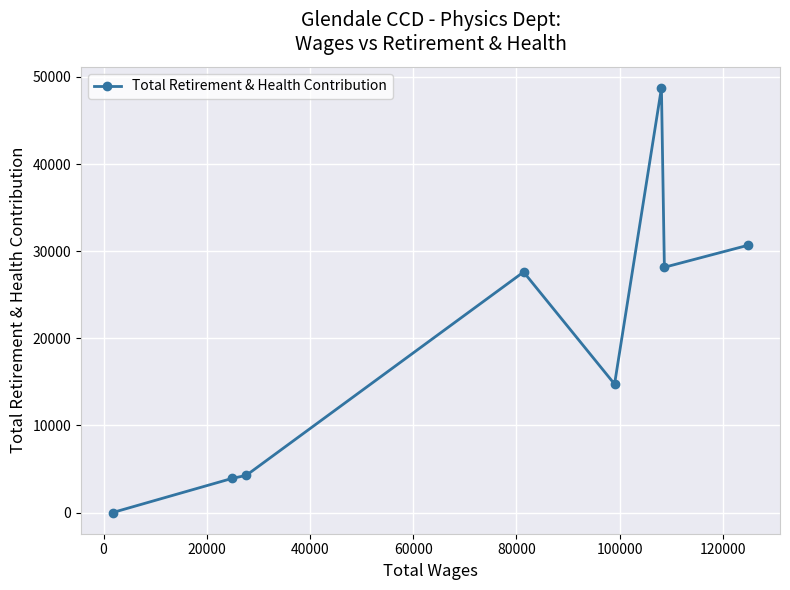

Reading left to right, transcribe all the data shown in this chart.

0	3909	4263	27604	14737	48715	28147	30681